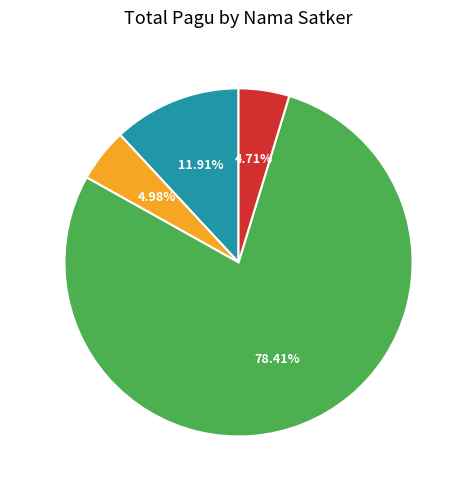

Approximately how many times larger is the value at Dinas Sosial compared to BPSDM?

1.1